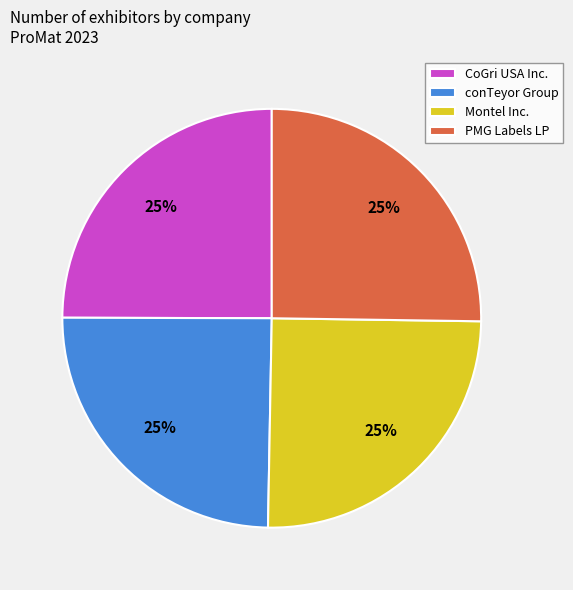

What percentage is the conTeyor Group slice, to the nearest percent?

25%